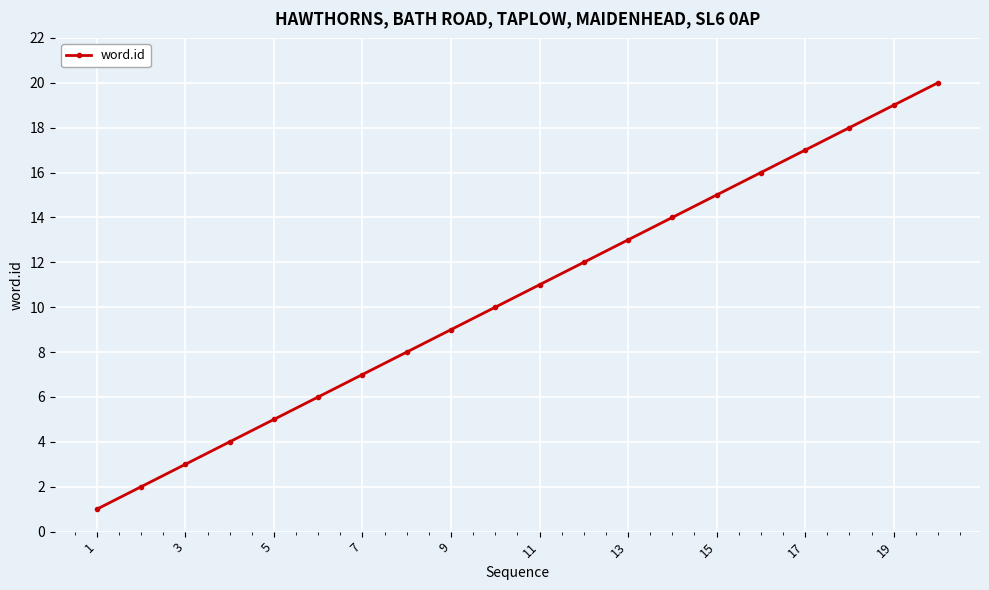

What is the difference between the maximum and minimum values?

19